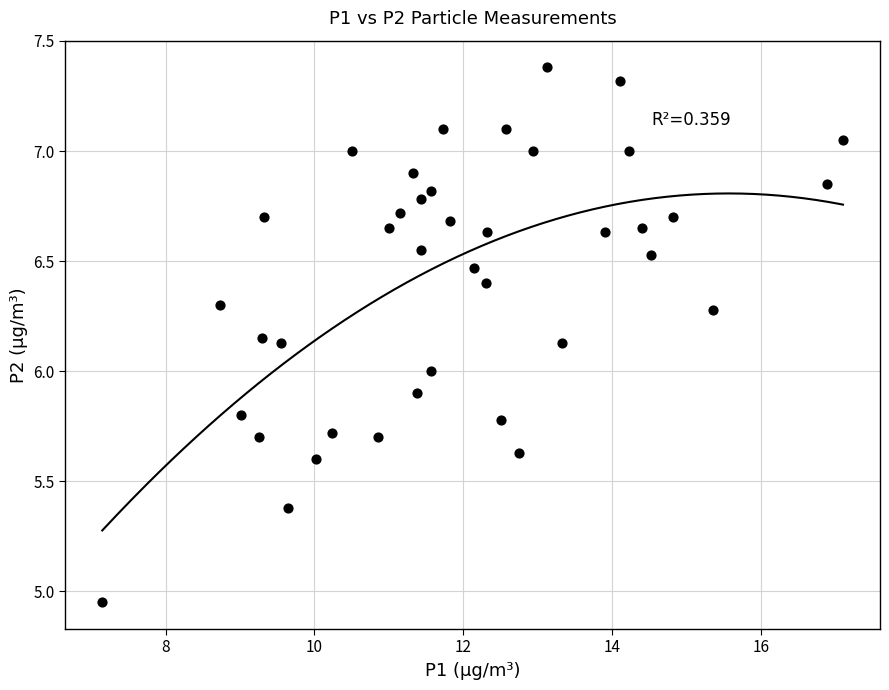

What is the range of Y values (max minus min)?

2.4